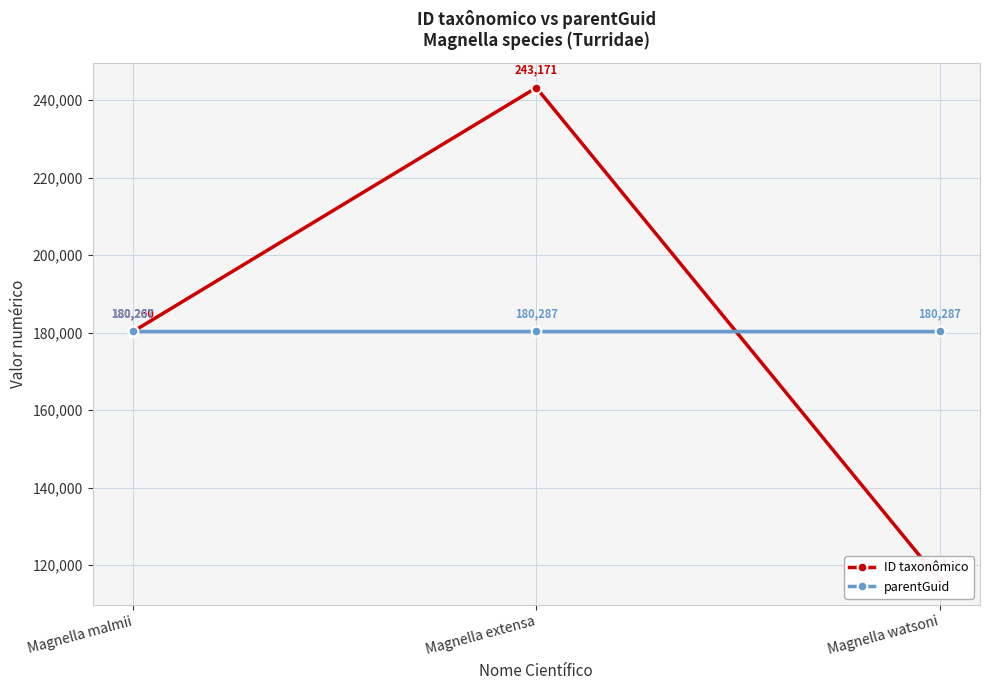

Does the chart have visible grid lines?

Yes